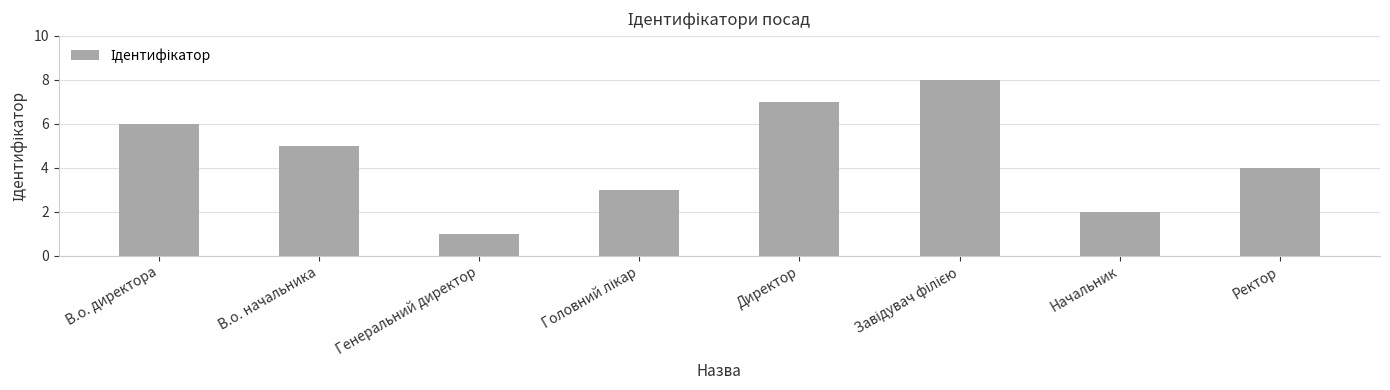

What is the label of the 1st bar from the left?

В.о. директора